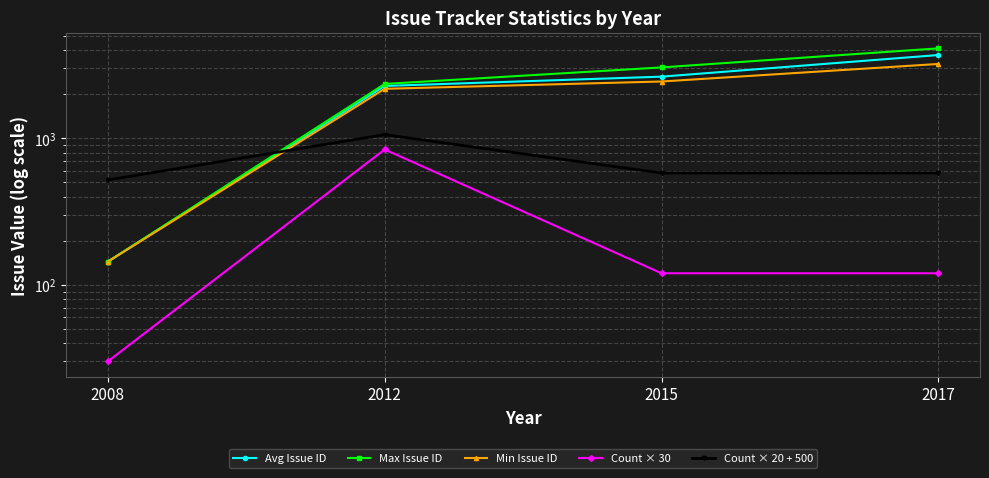

Which series has the largest total across all categories?

Max Issue ID